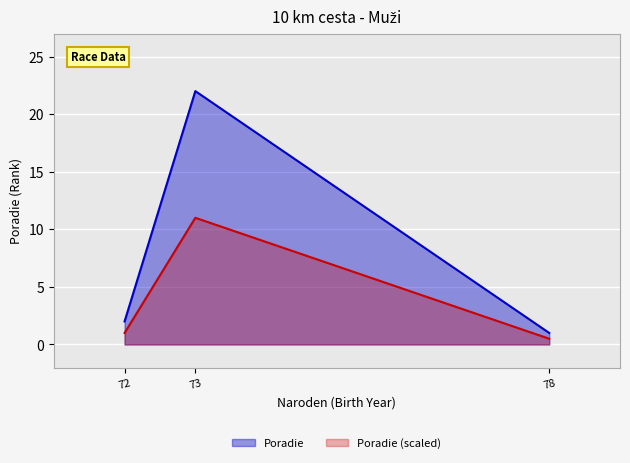

What is the smallest value displayed?

0.5